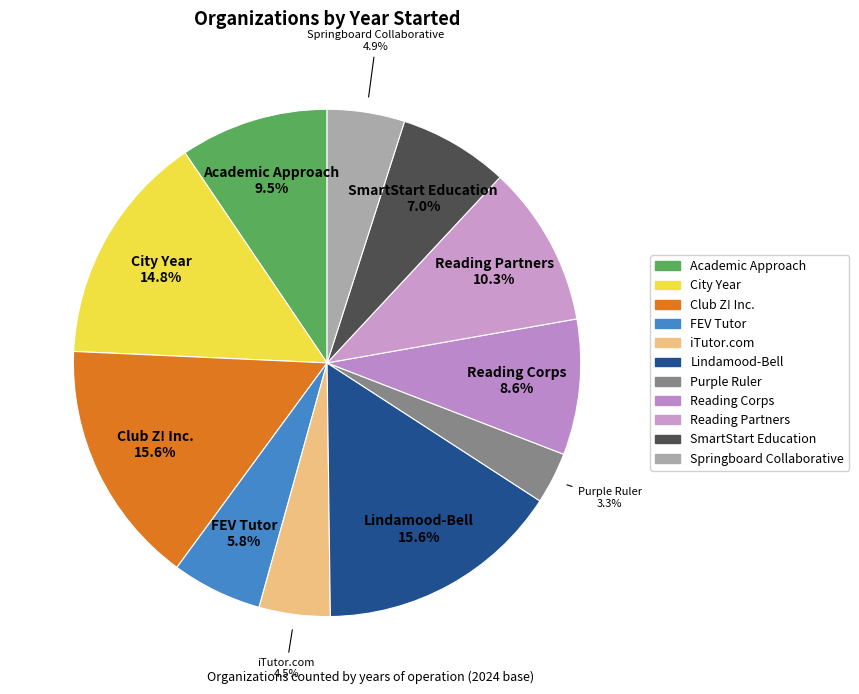

The Reading Corps slice represents 9% of the pie. True or false?

True